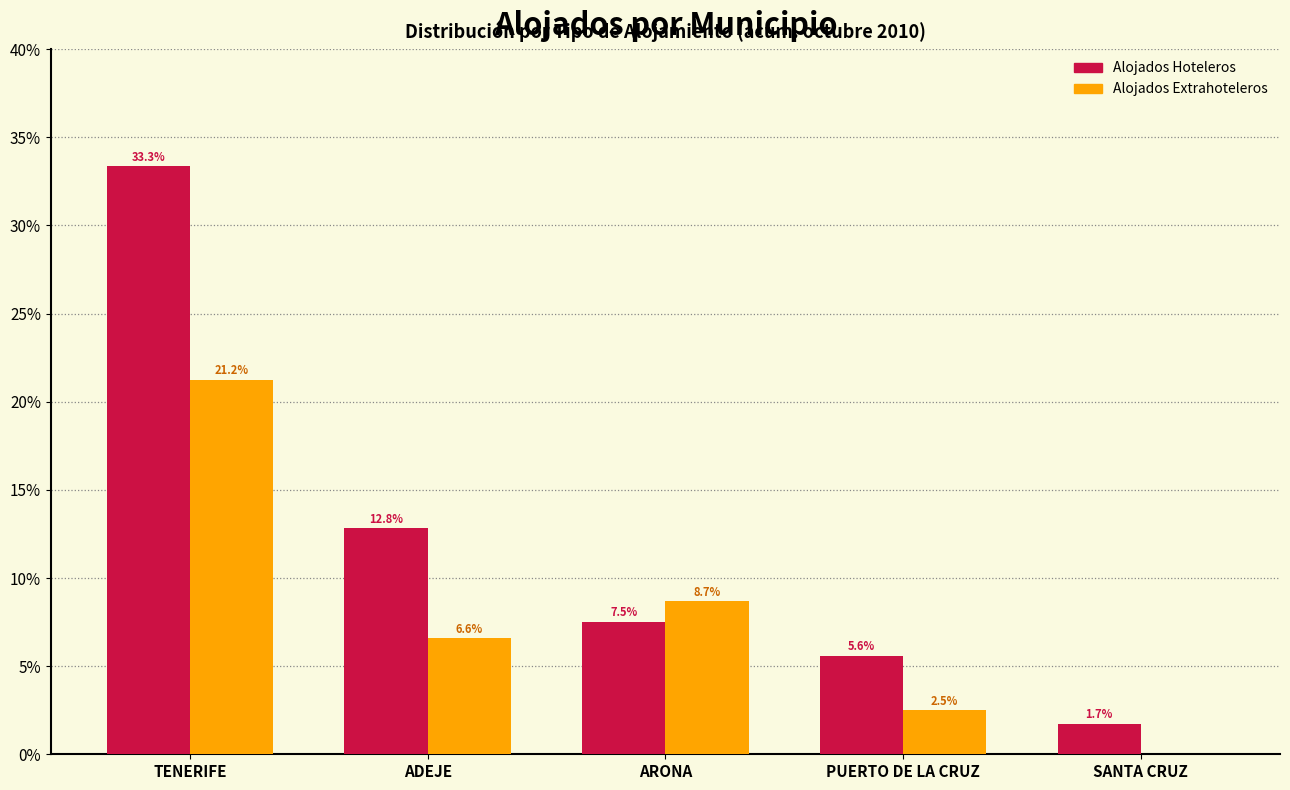

Reading left to right, what are all the values shown in this chart?

Alojados Hoteleros: TENERIFE=33.3	ADEJE=12.8	ARONA=7.5	PUERTO DE LA CRUZ=5.6	SANTA CRUZ=1.7
Alojados Extrahoteleros: TENERIFE=21.2	ADEJE=6.6	ARONA=8.7	PUERTO DE LA CRUZ=2.5	SANTA CRUZ=0.0